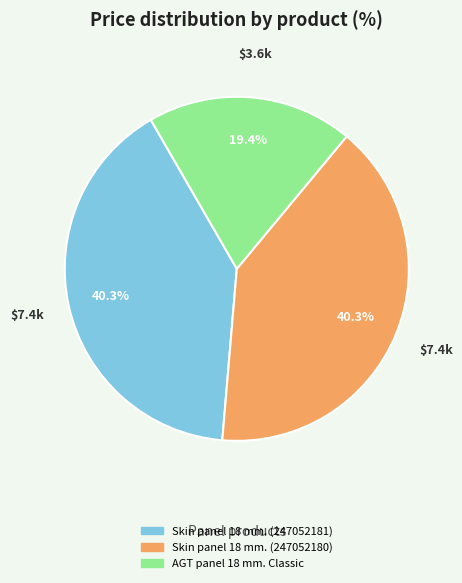

How many slices are in this pie chart?

3